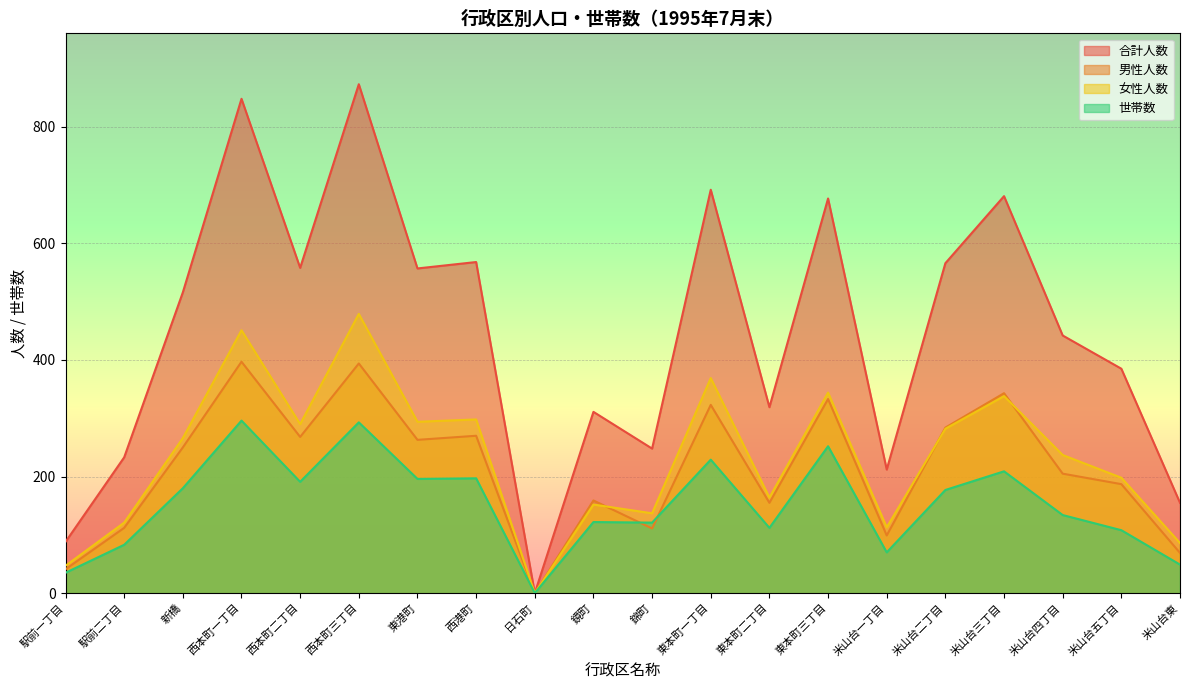

Which series has the widest spread of values?

合計人数